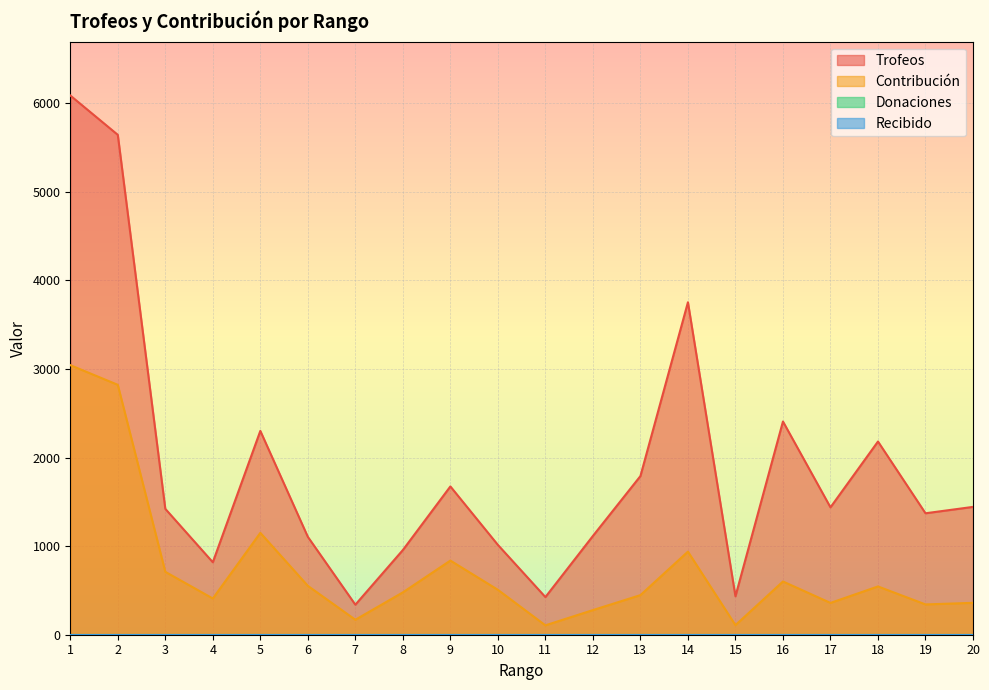

Is the value of Contribución at 7 greater than the value of Trofeos at 17?

No